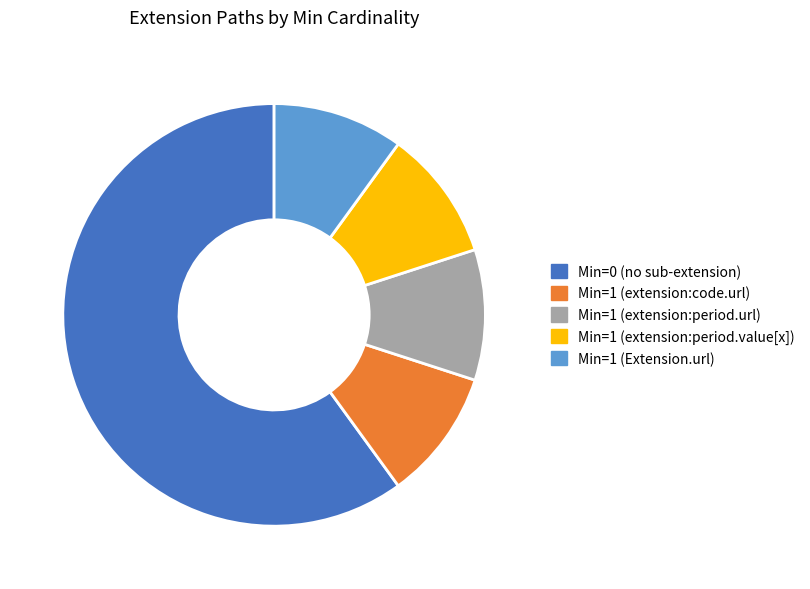

Is there any slice that represents more than half of the pie?

Yes